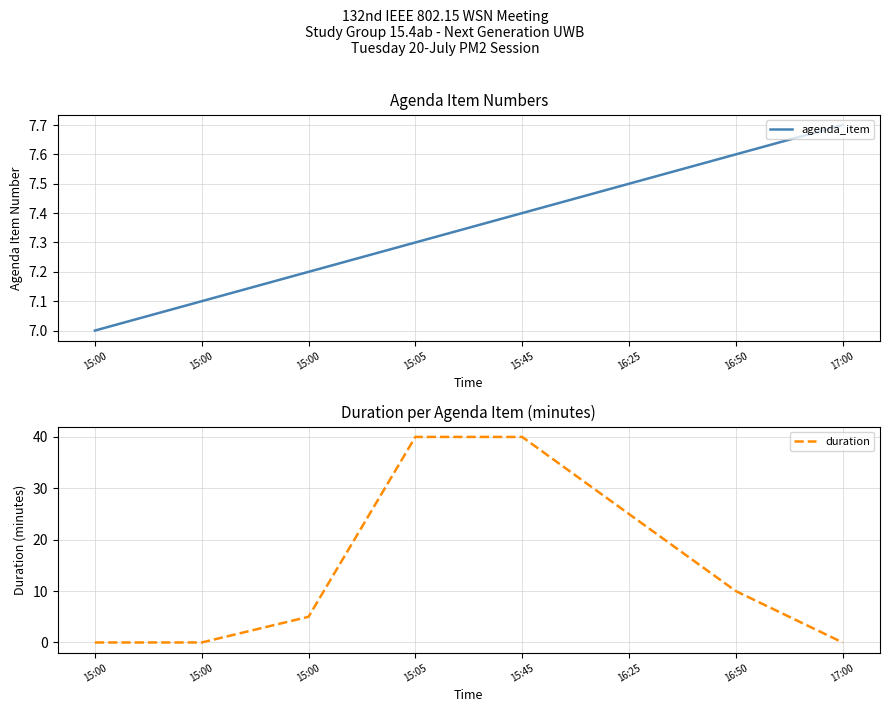

At which label does duration reach its minimum?

15:00